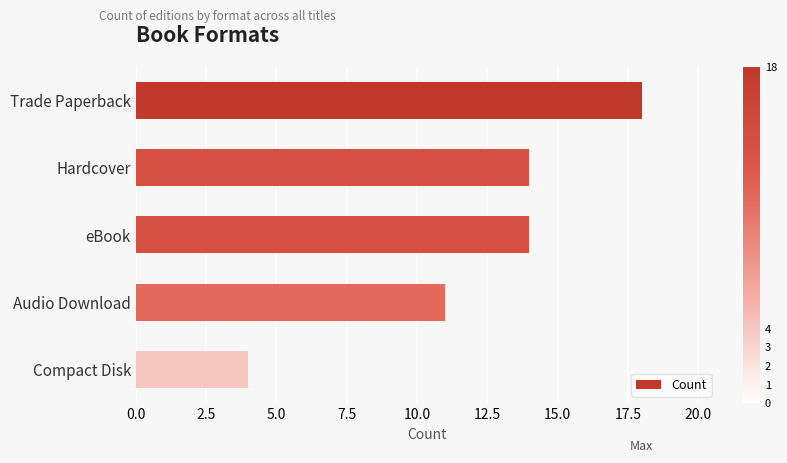

How many values are below 14?

2